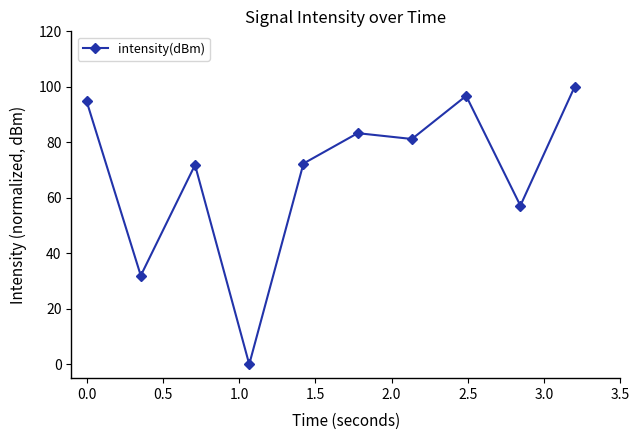

What is the greatest value displayed?

100.0